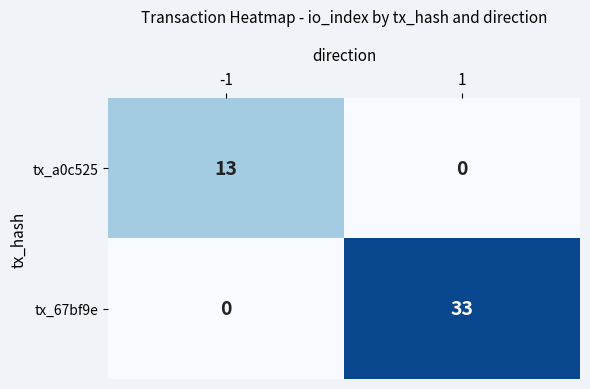

Reading right to left, what are all the values shown in this chart?

tx_a0c525: 0	13
tx_67bf9e: 33	0